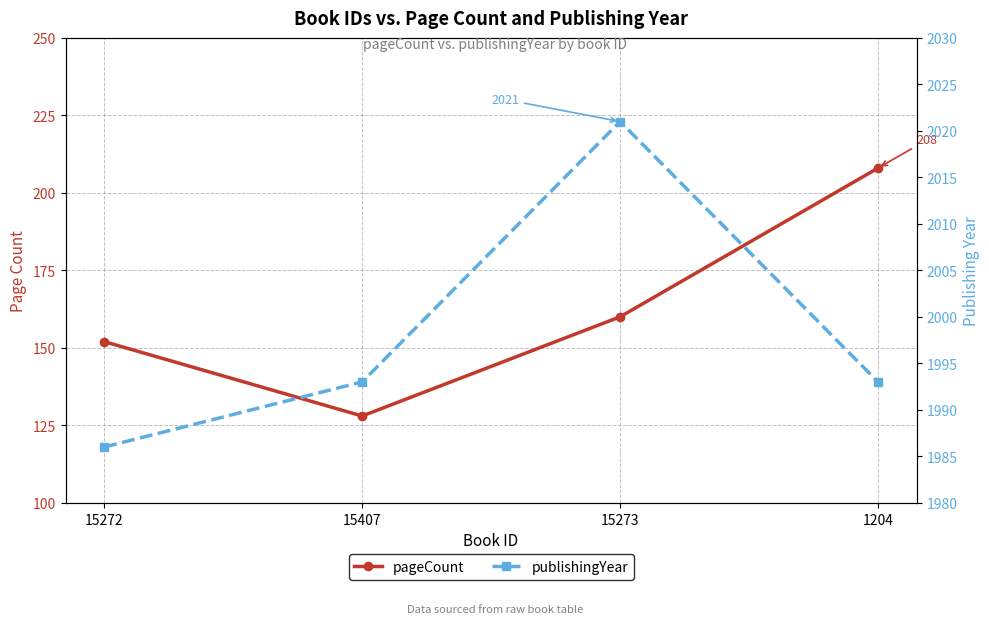

How many categories are shown in the chart?

4